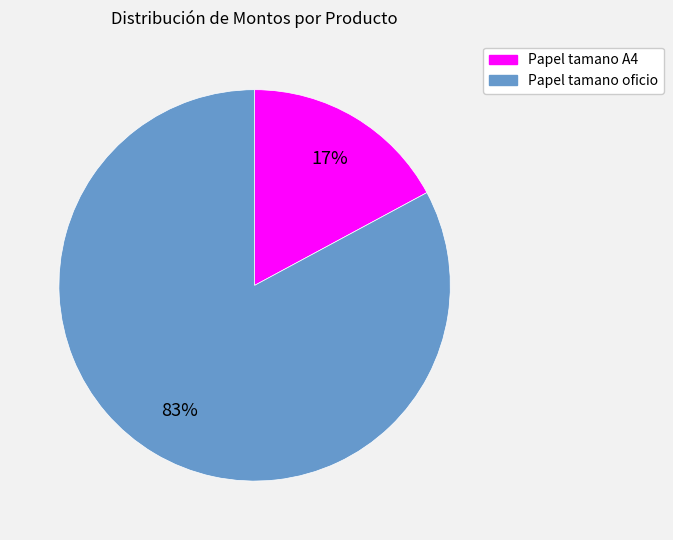

The Papel tamano A4 slice represents 17% of the pie. True or false?

True